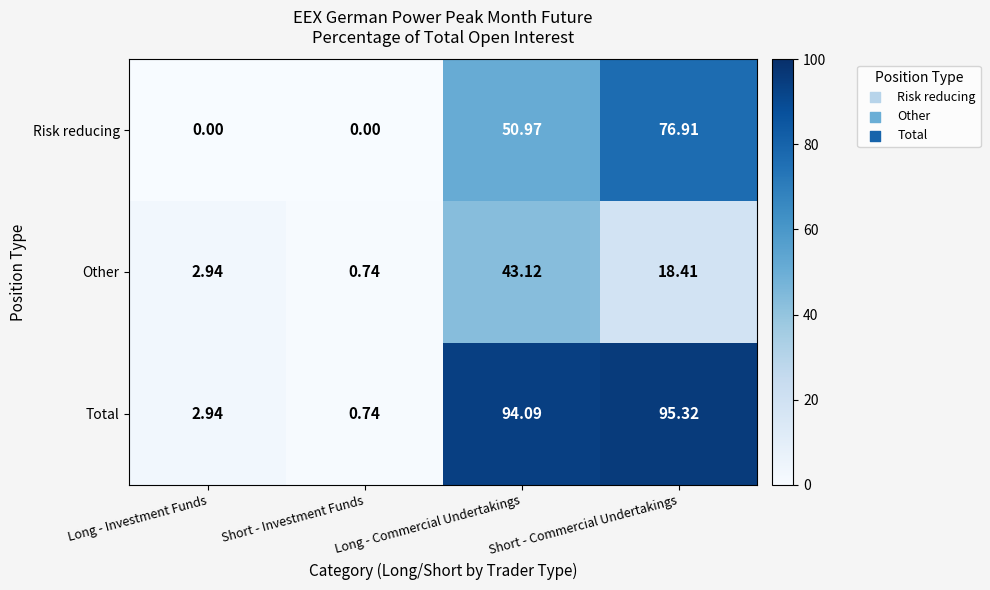

Which category has the highest value in the Other series?

Long - Commercial Undertakings